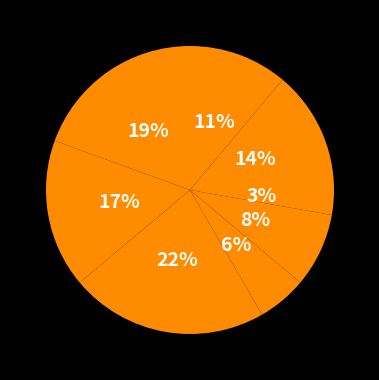

Is there a majority slice in this chart?

No